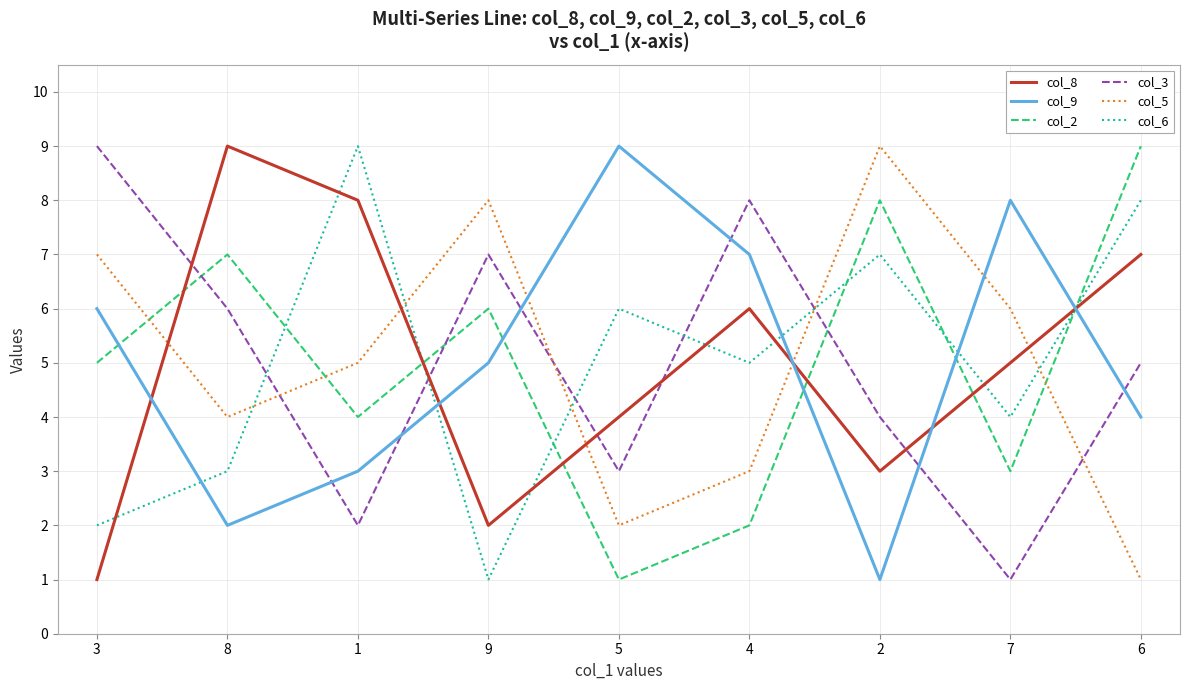

At 5, list the series in order from largest to smallest.

col_9, col_6, col_8, col_3, col_5, col_2